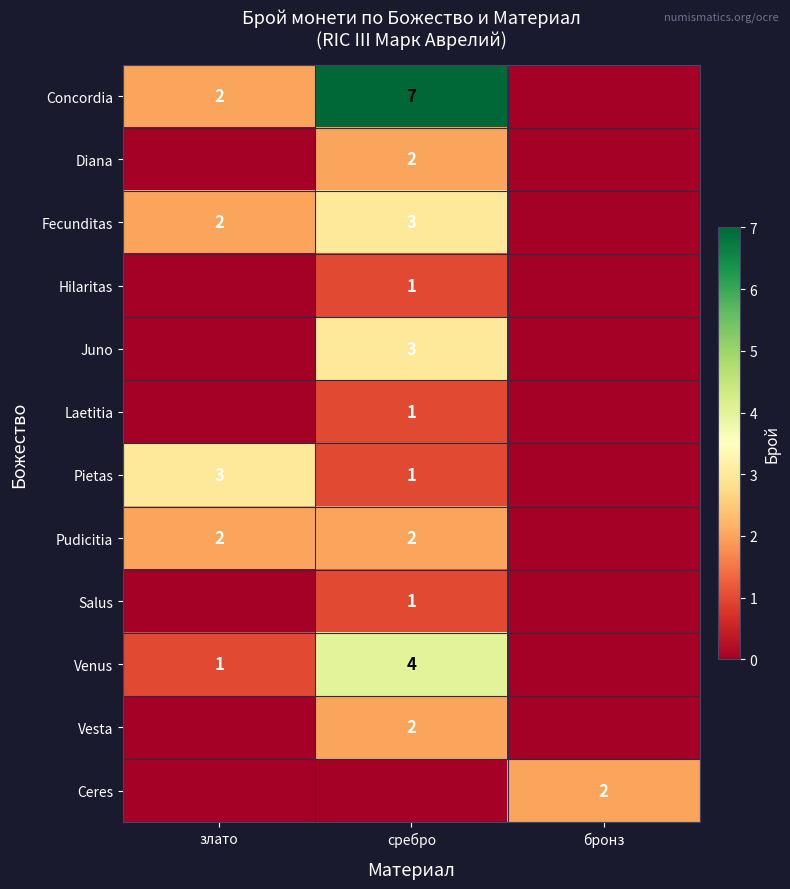

Is the value of Venus at злато greater than the value of Ceres at бронз?

No